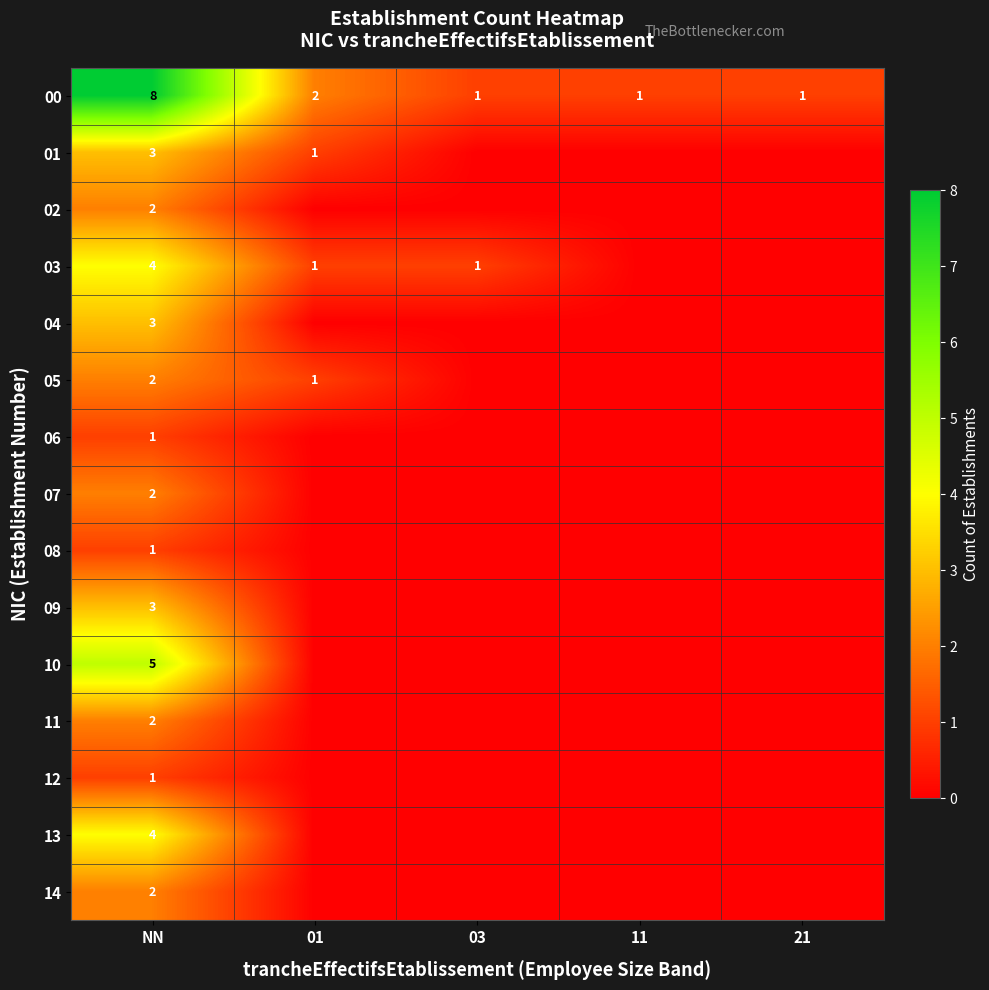

Is the value of 13 at NN greater than the value of 02 at NN?

Yes